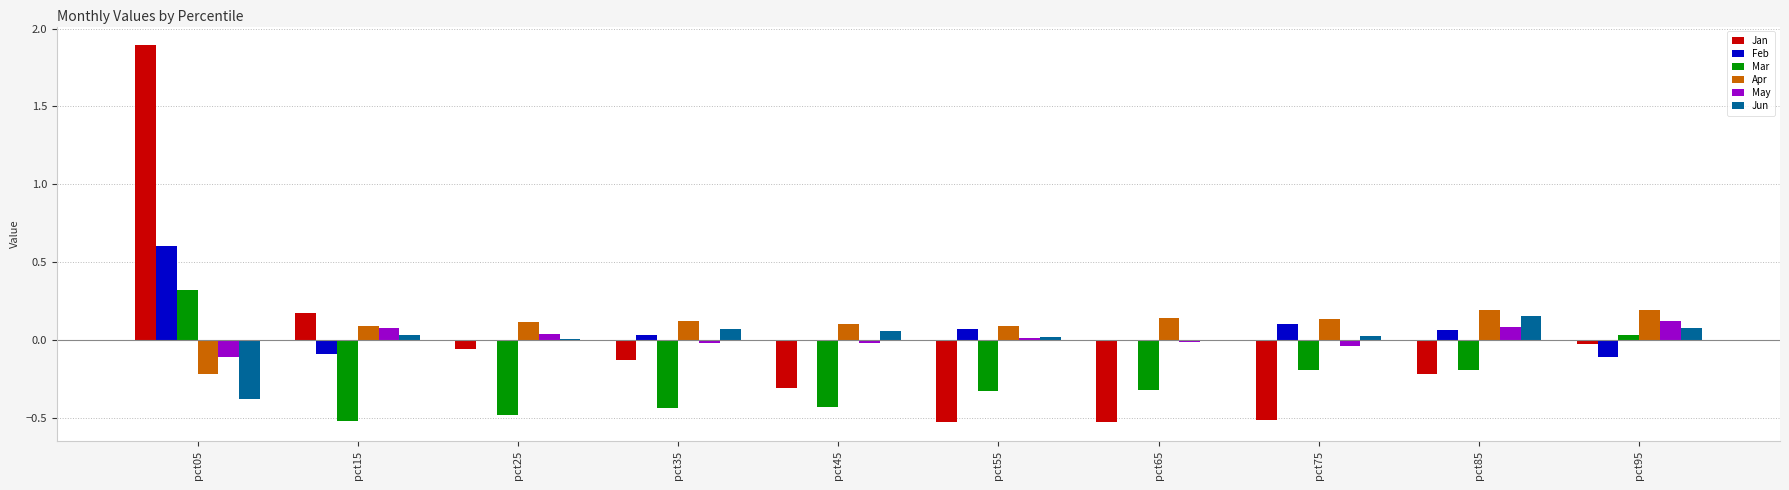

Is the value of Apr at pct75 greater than the value of Jan at pct25?

Yes